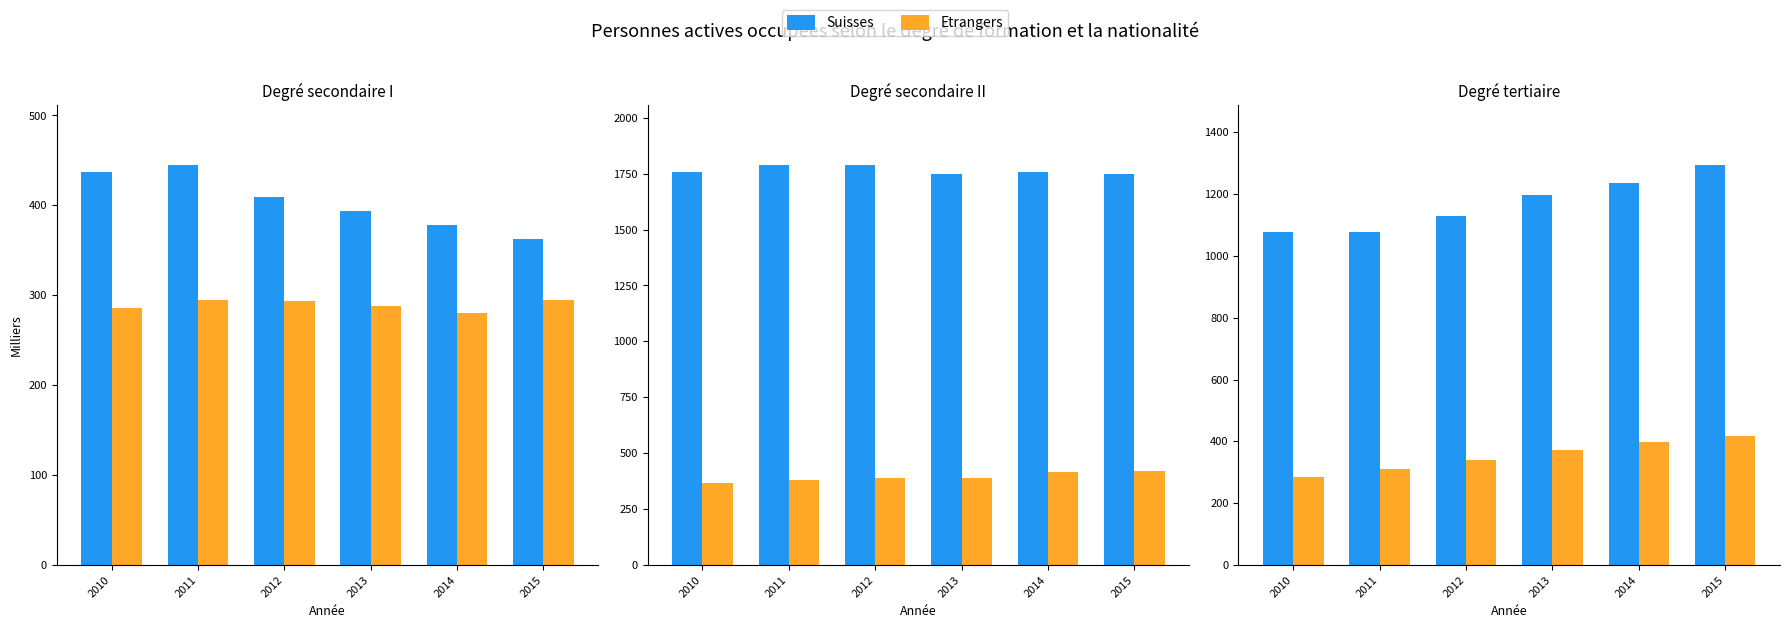

How many bars are there in each group?

2